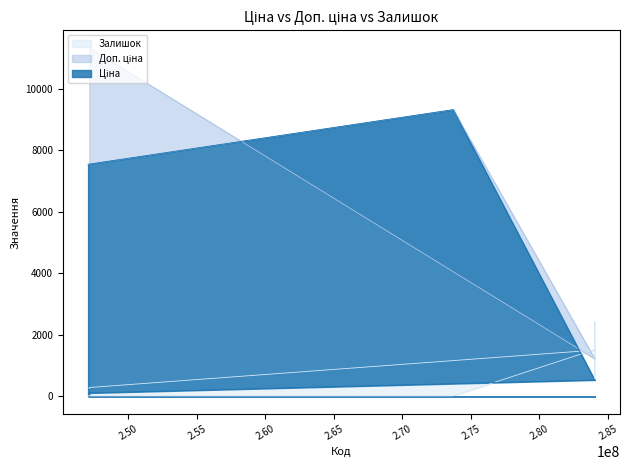

At which category is the sum across all series the highest?

273702193